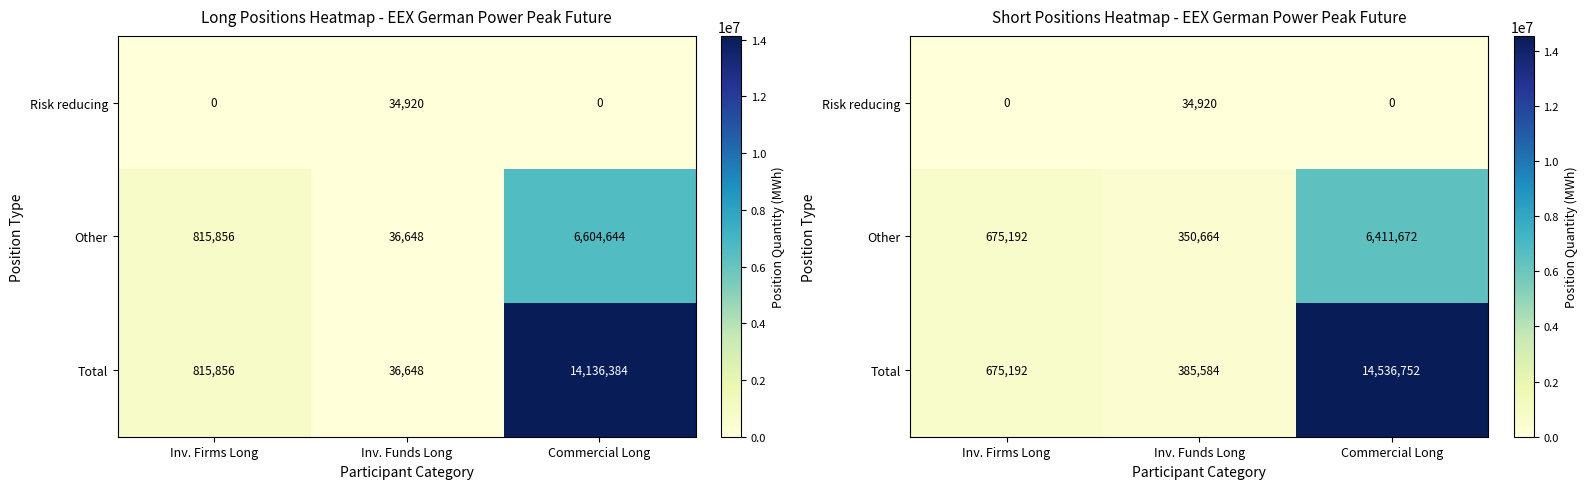

The value of Total at Inv. Funds Long is 385584. True or false?

True